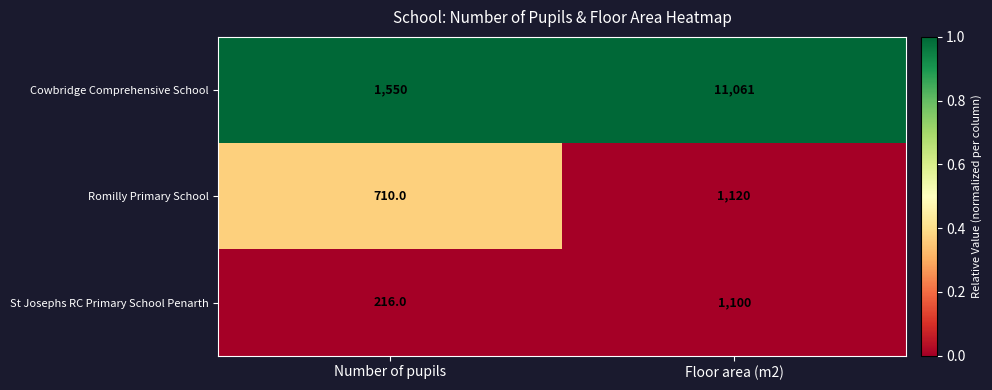

Reading left to right, what are all the values shown in this chart?

Cowbridge Comprehensive School: Number of pupils=1550	Floor area (m2)=11061
Romilly Primary School: Number of pupils=710	Floor area (m2)=1120
St Josephs RC Primary School Penarth: Number of pupils=216	Floor area (m2)=1100